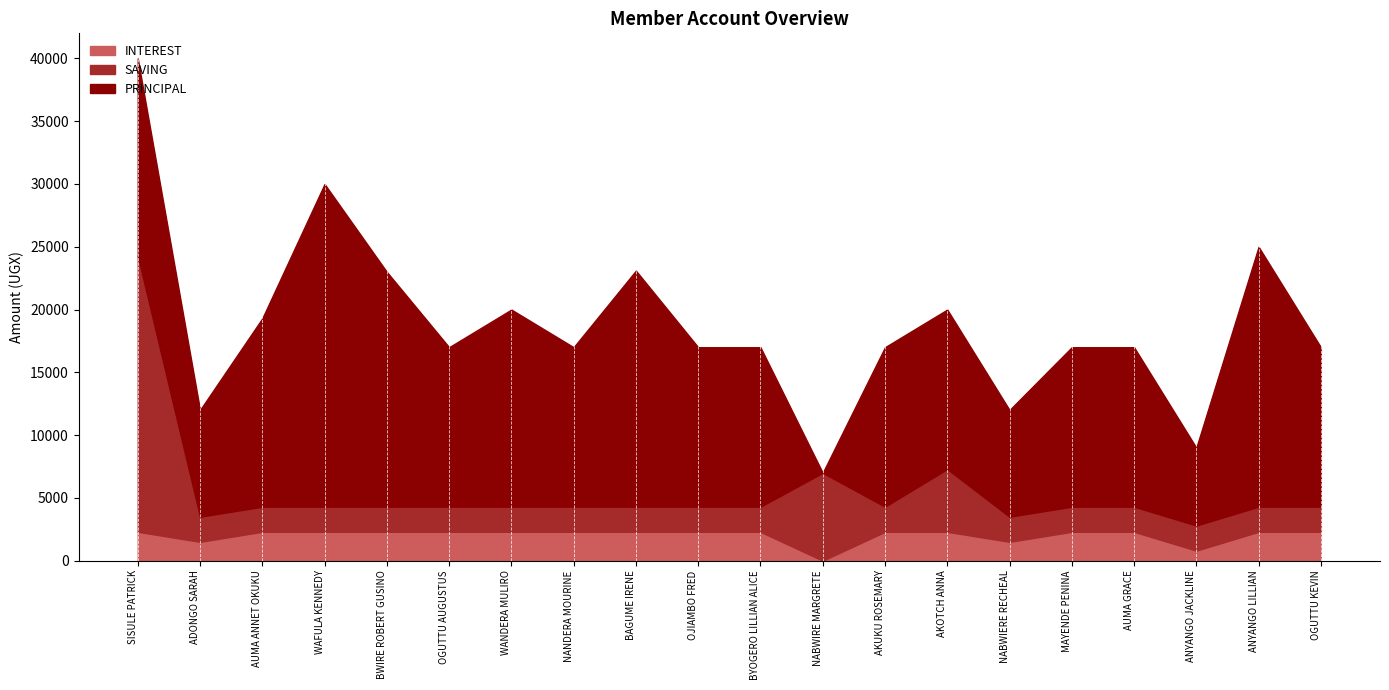

Which has a higher value, BAGUME IRENE or ANYANGO LILLIAN?

BAGUME IRENE